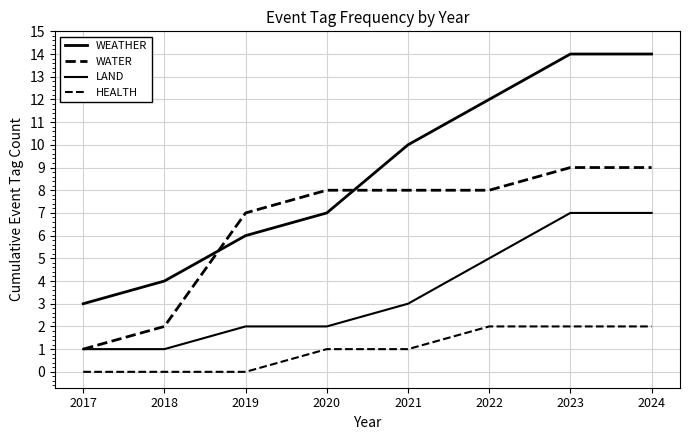

Does the chart have visible grid lines?

Yes